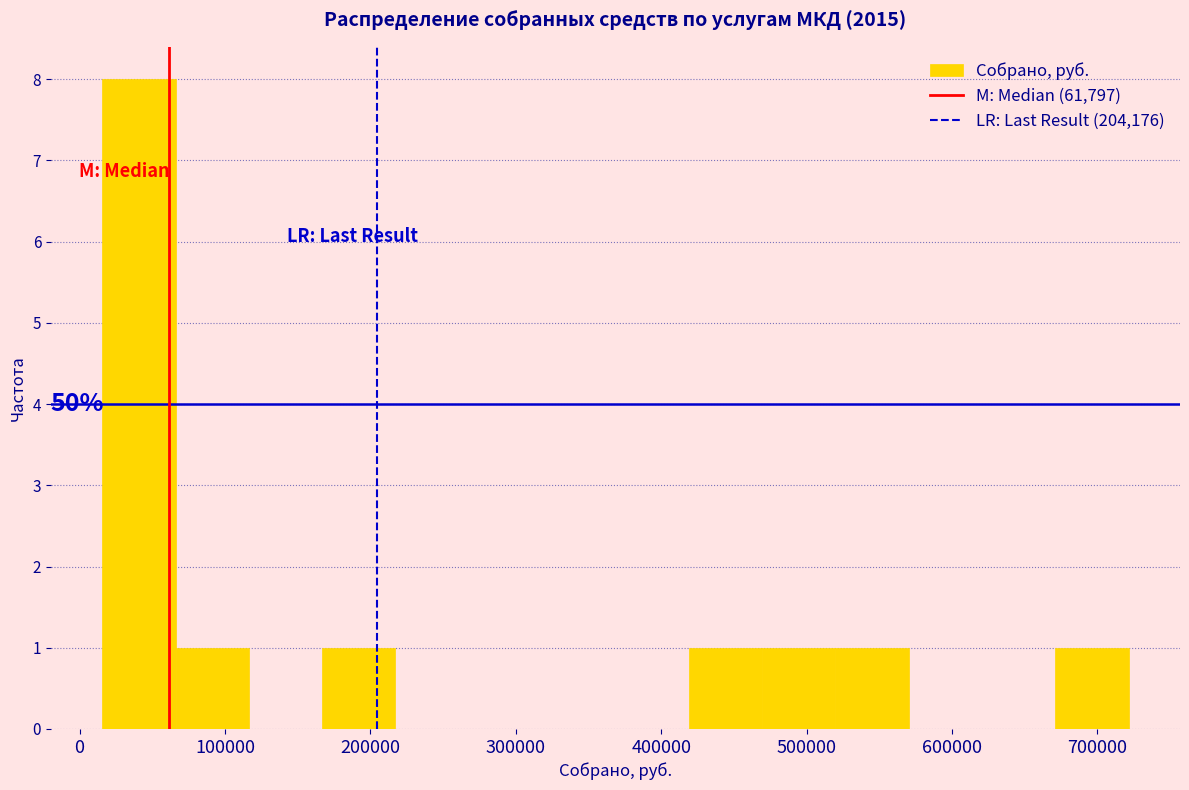

Over which range of the x-axis is the bar tallest?

20000 to 70000